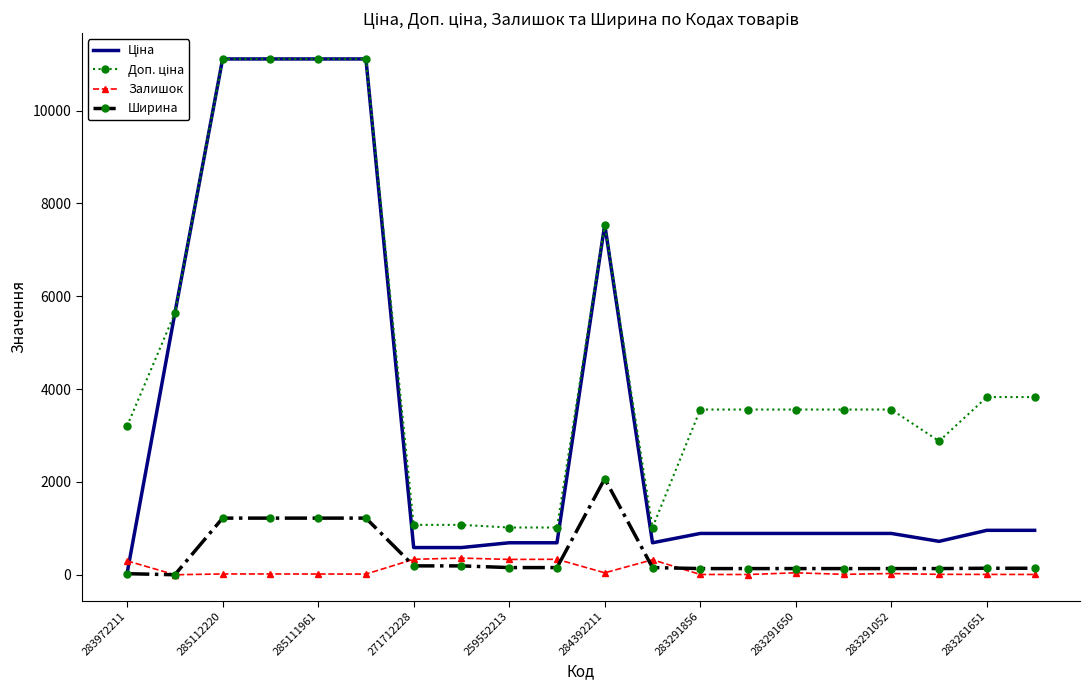

What is the maximum value shown in the chart?

11113.6